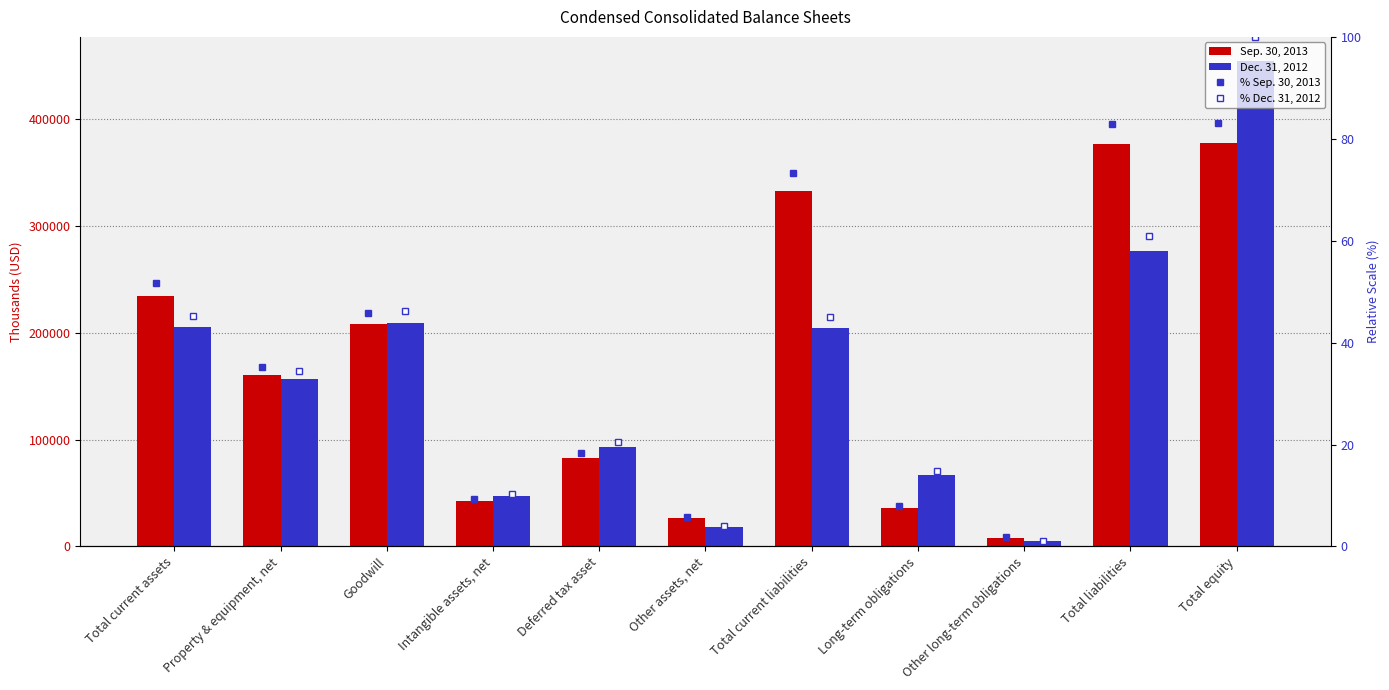

What position from the right is Total current liabilities?

5